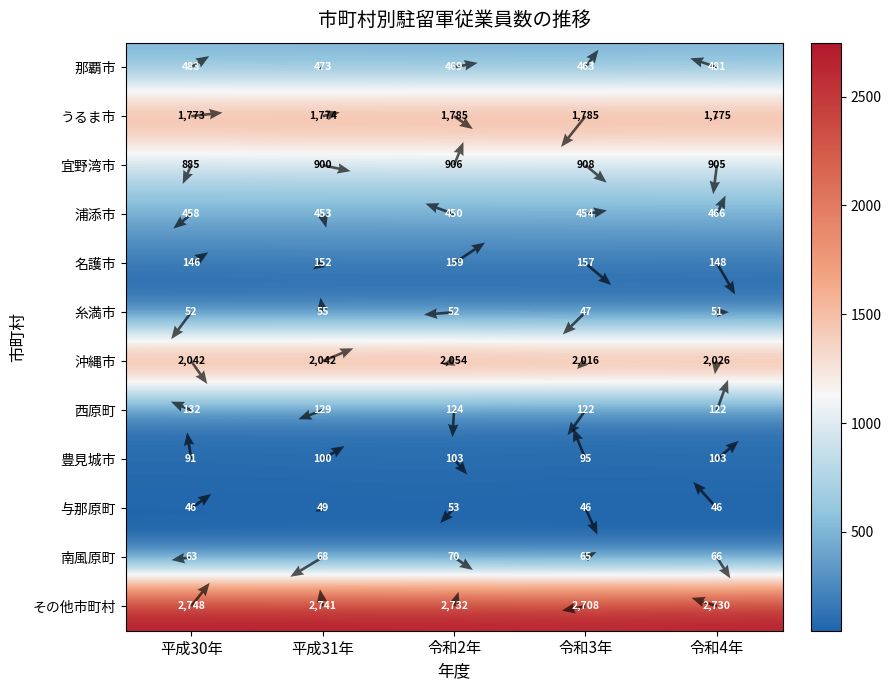

List the labels in order of 宜野湾市 value, largest first.

令和3年, 令和2年, 令和4年, 平成31年, 平成30年